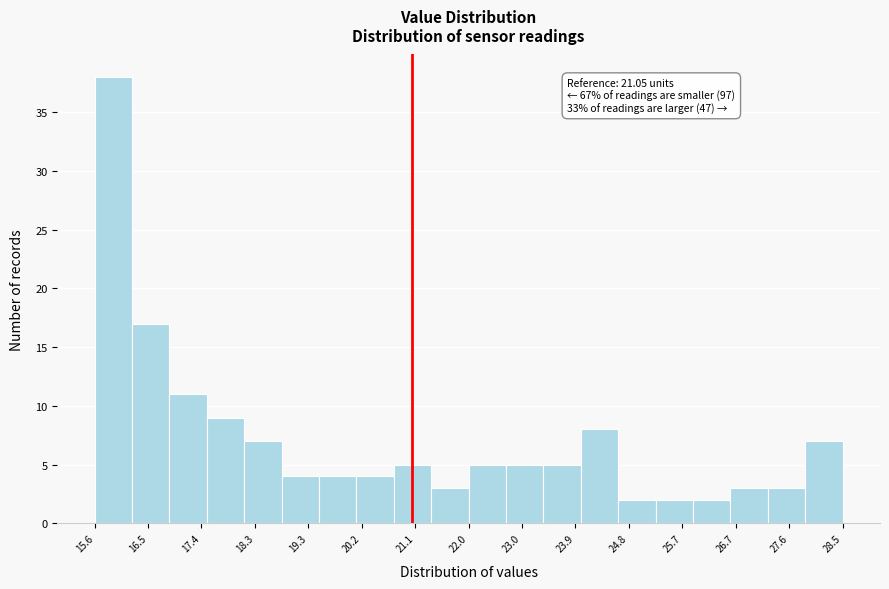

Which range on the x-axis has the tallest bar?

15.6 to 16.2